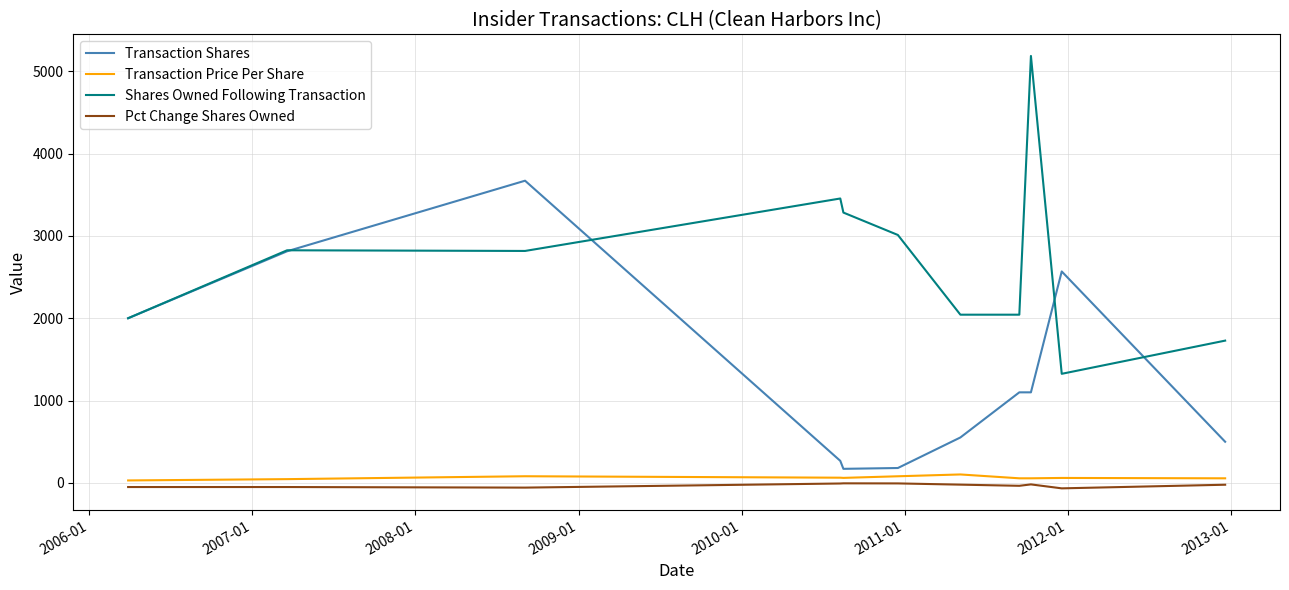

What is the greatest value displayed?

5185.0